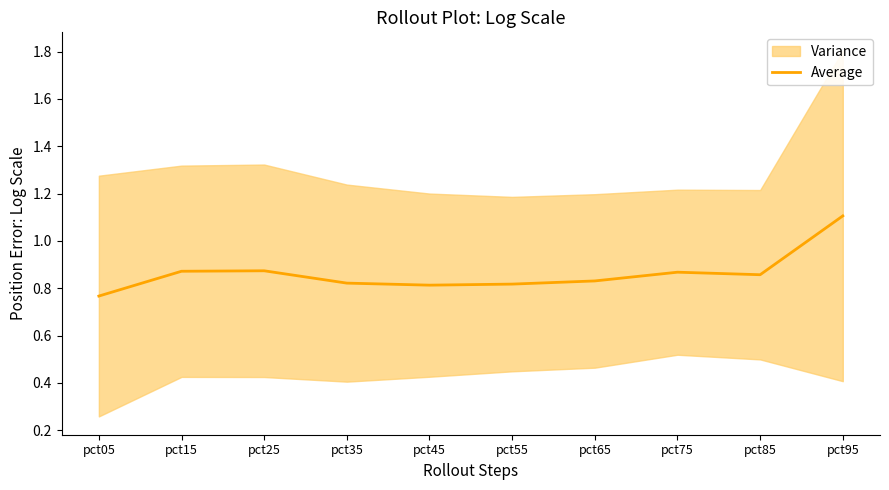

Is this an area chart (filled region under the line)?

No